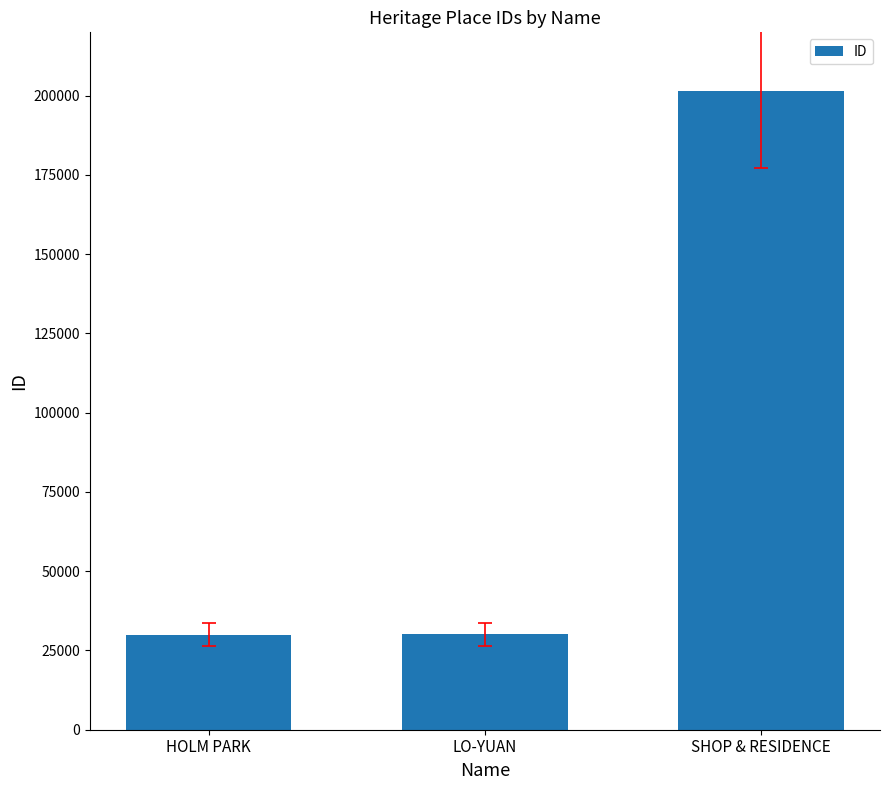

What is the greatest value displayed?

201538